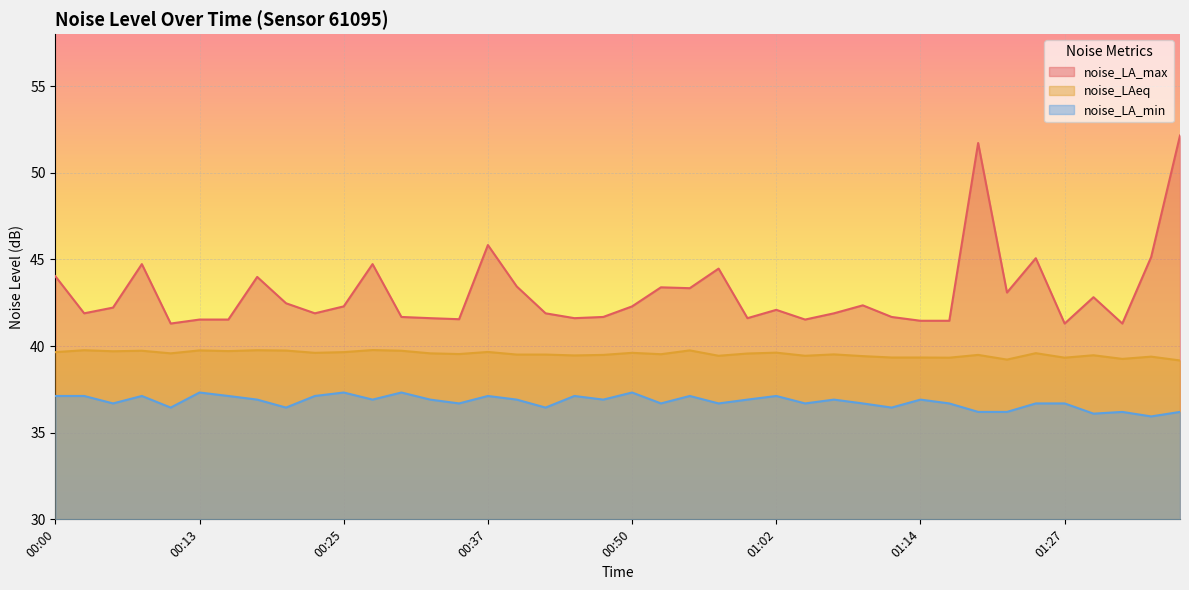

True or false: noise_LA_max has a value of 20.6 at 00:32.

False